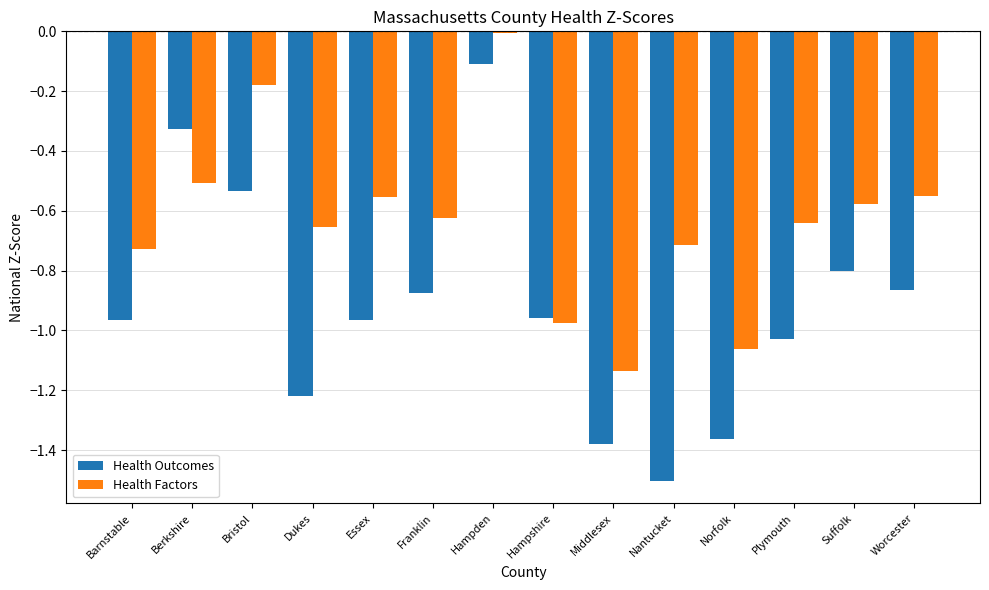

What is the difference between the maximum and minimum values in the Health Outcomes series?

1.4